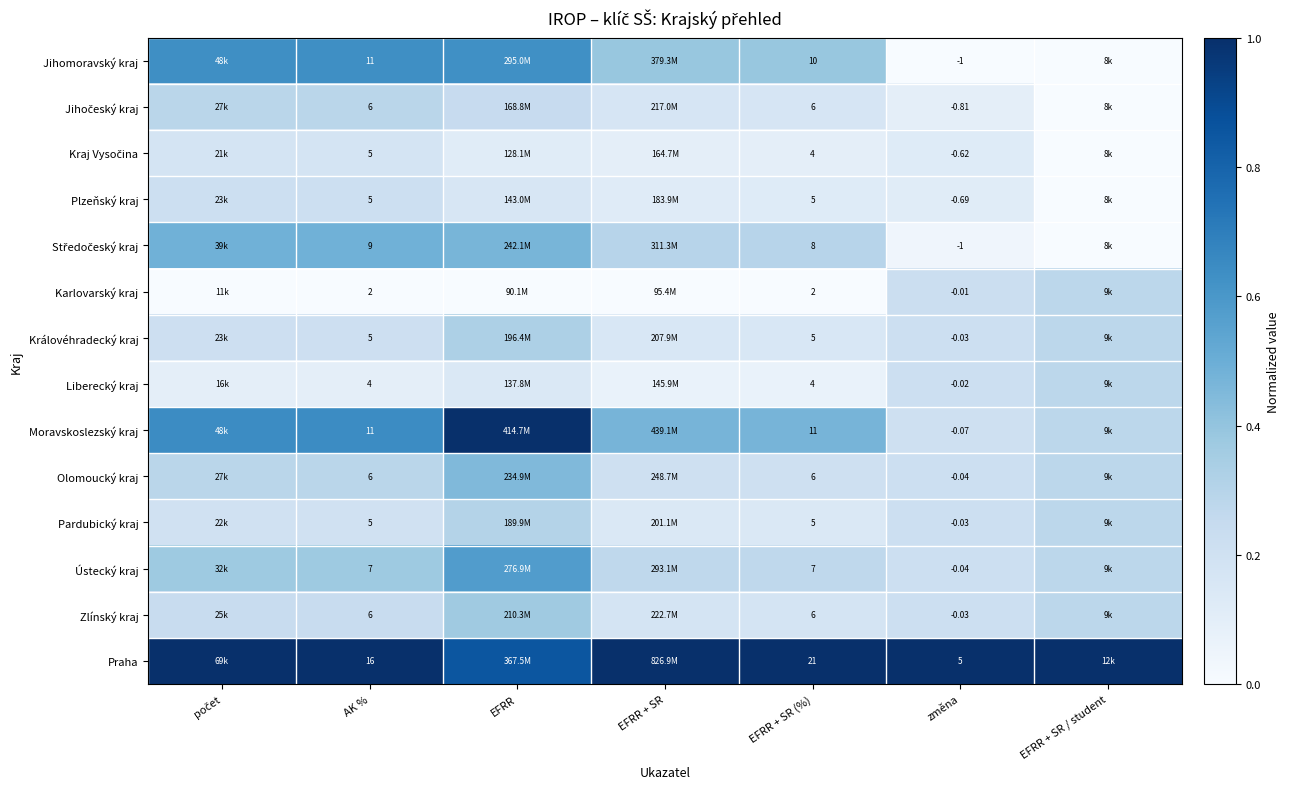

The Moravskoslezský kraj series shows 0.3 at počet. True or false?

False